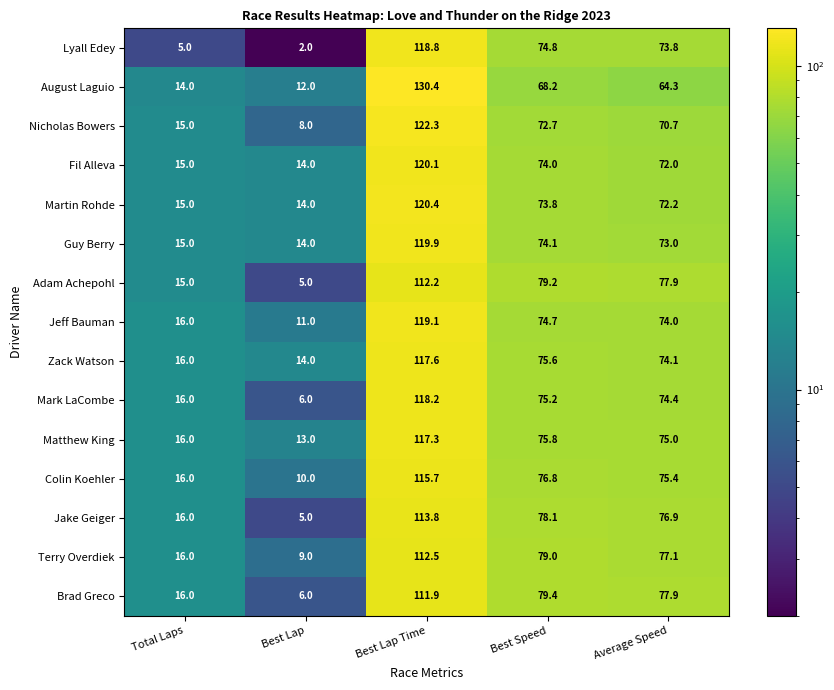

Is it true that Guy Berry equals 22.2 at Average Speed?

False